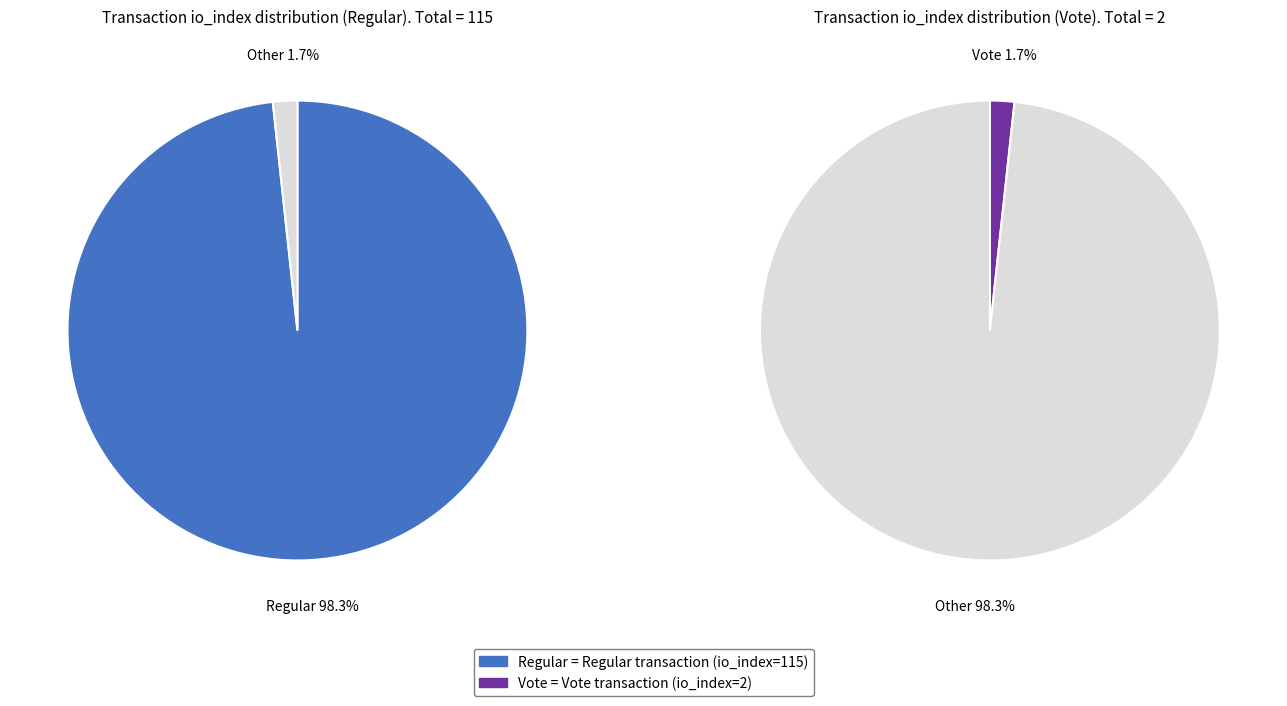

Which has a higher value, Regular (io_index=115) or Vote (io_index=2)?

Regular (io_index=115)